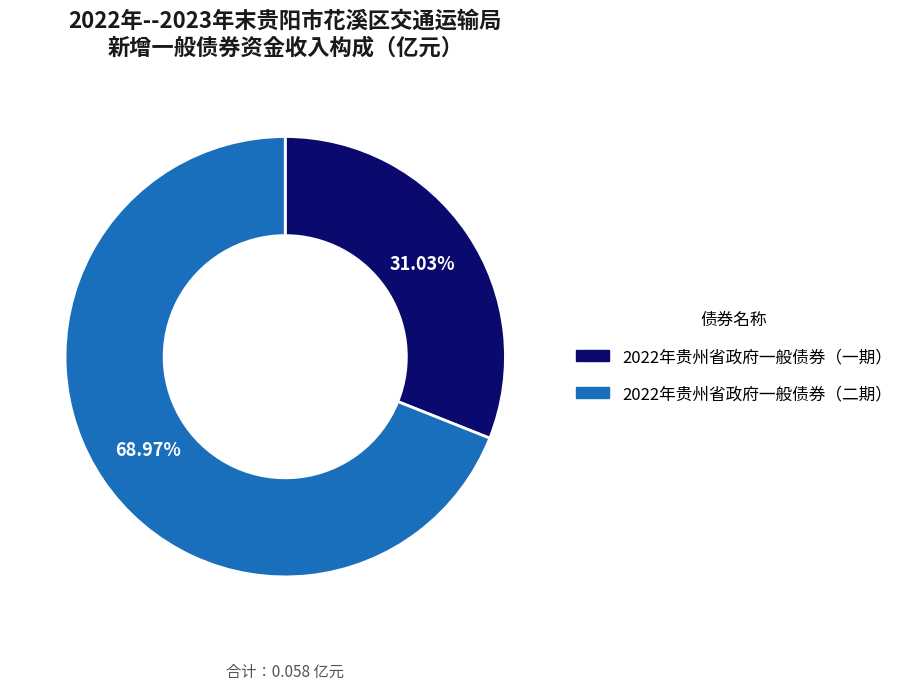

Count the number of slices in the pie.

2